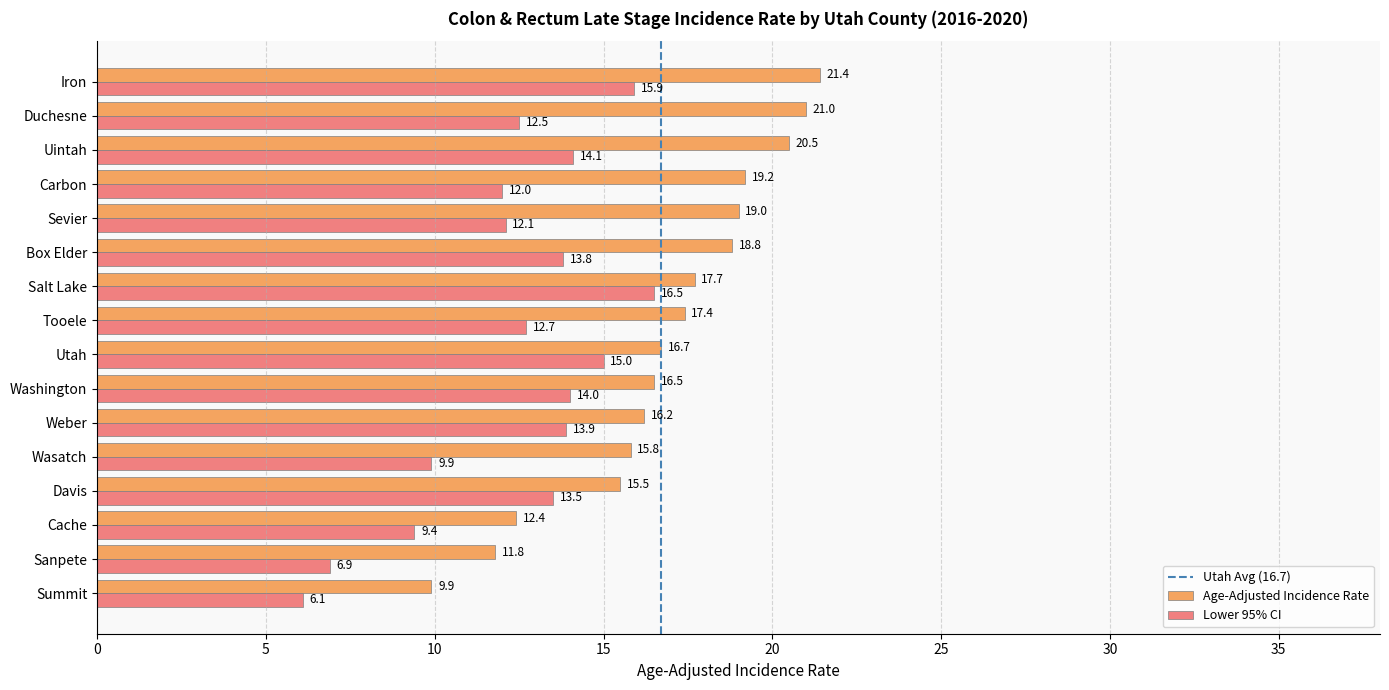

True or false: Age-Adjusted Incidence Rate has a value of 12.4 at Cache.

True